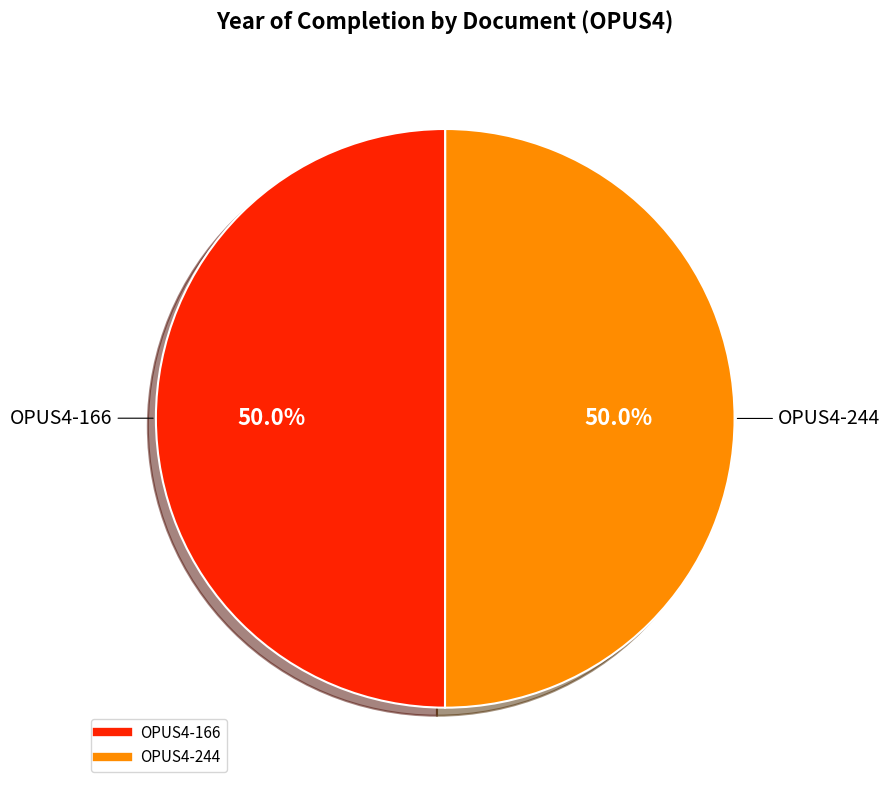

What percentage is NOT represented by OPUS4-244?

50.0%